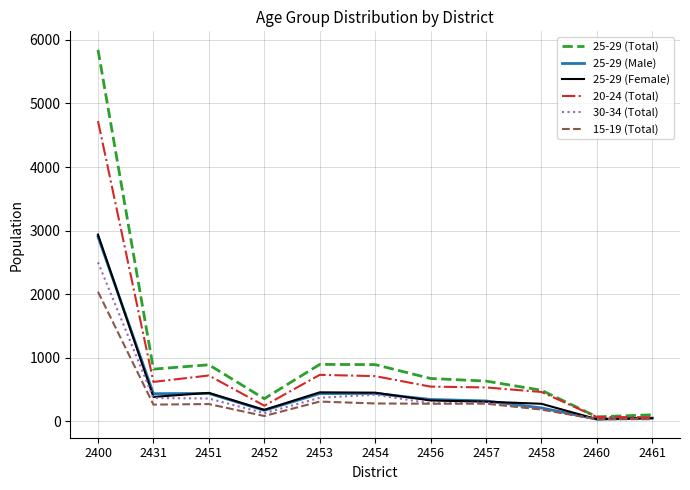

Does the chart display data point markers on the line(s)?

No